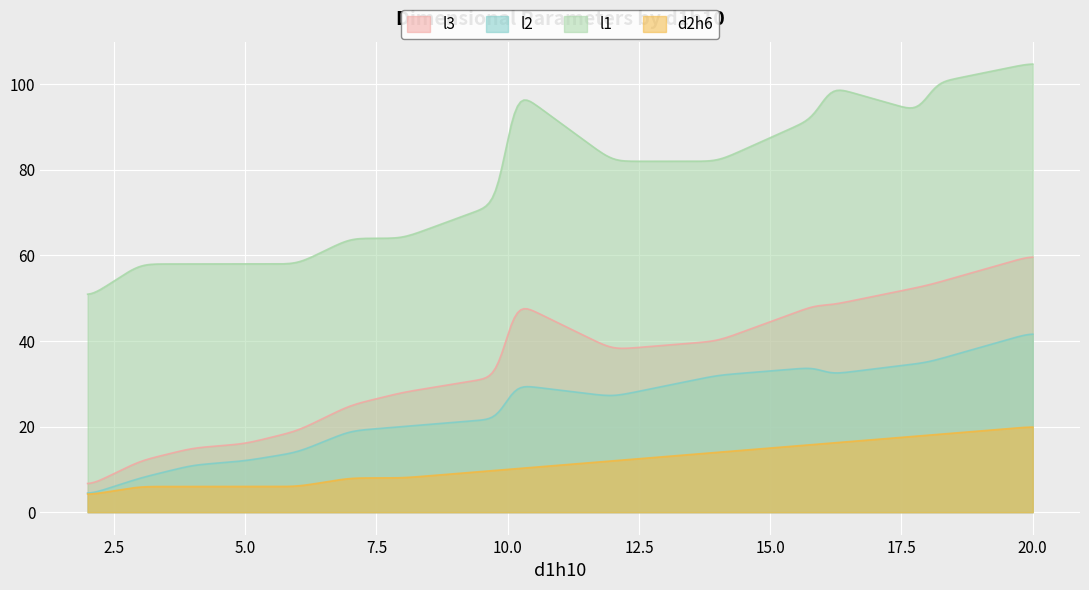

At which label is l1 closest to 77?

10